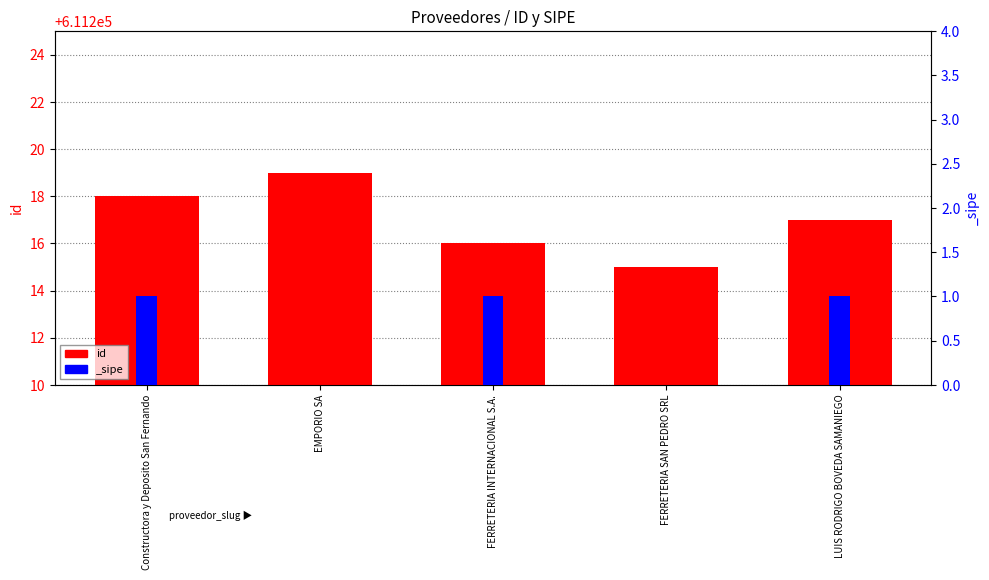

What is the maximum value shown in the chart?

611219